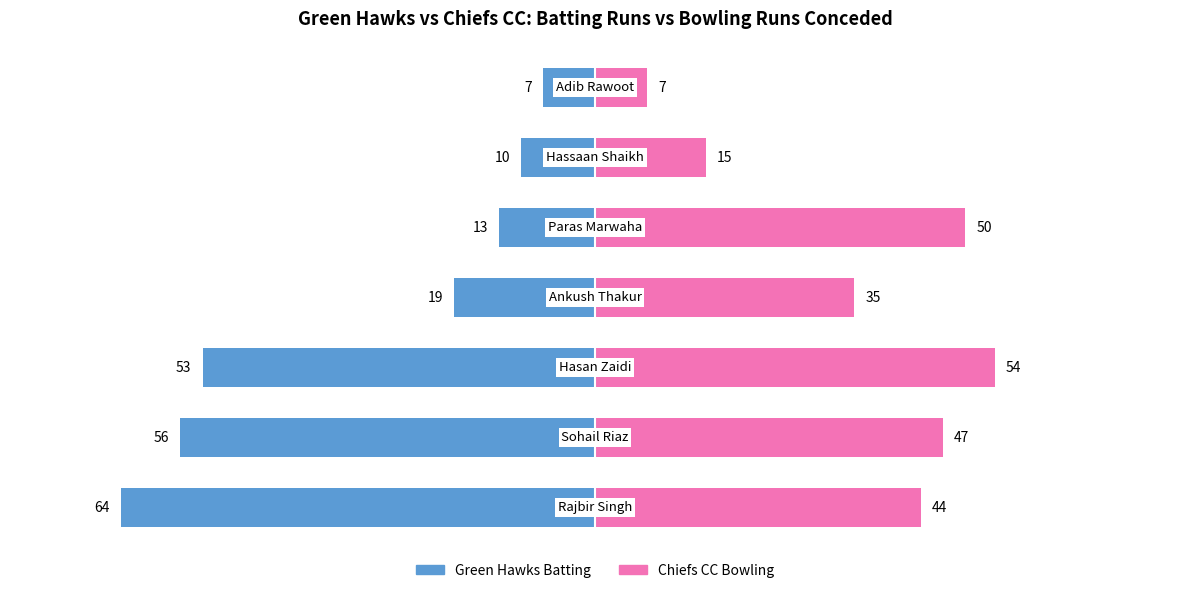

What are all the series names shown in the legend?

Green Hawks Batting, Chiefs CC Bowling